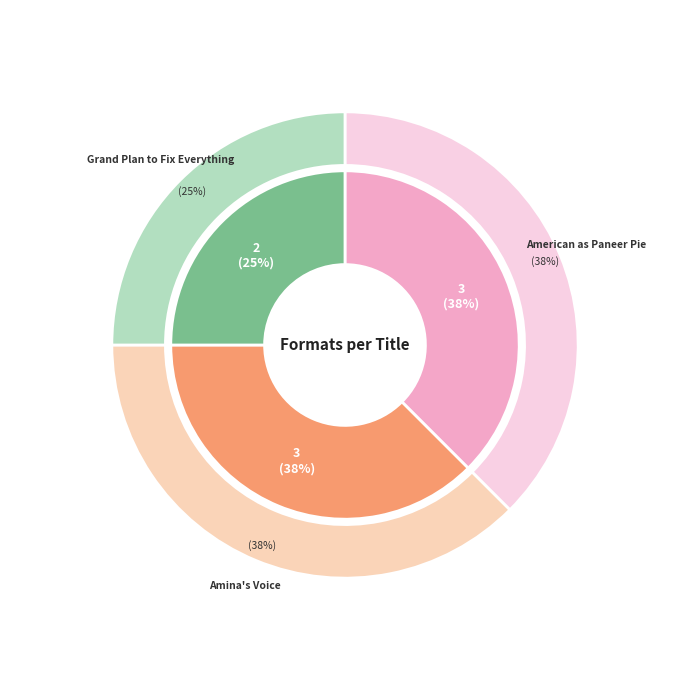

Count the number of slices in the pie.

3